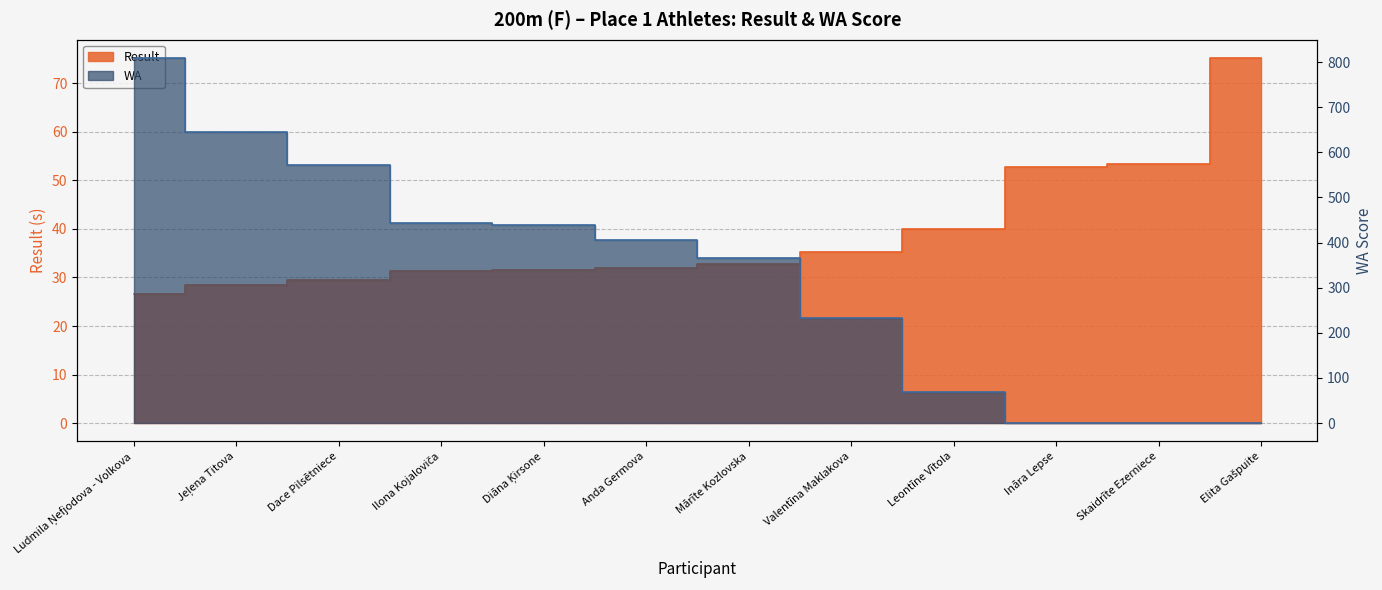

Reading right to left, transcribe all the data shown in this chart.

Result: Elita Gašpuite=75.2	Skaidrīte Ezerniece=53.3	Ināra Lepse=52.7	Leontīne Vītola=39.9	Valentīna Maklakova=35.3	Mārīte Kozlovska=32.7	Anda Germova=32.0	Diāna Ķirsone=31.5	Ilona Kojaloviča=31.4	Dace Pilsētniece=29.5	Jeļena Titova=28.6	Ludmila Ņefjodova - Volkova=26.5
WA: Elita Gašpuite=0.0	Skaidrīte Ezerniece=0.0	Ināra Lepse=0.0	Leontīne Vītola=69.0	Valentīna Maklakova=232.0	Mārīte Kozlovska=365.0	Anda Germova=406.0	Diāna Ķirsone=438.0	Ilona Kojaloviča=443.0	Dace Pilsētniece=571.0	Jeļena Titova=644.0	Ludmila Ņefjodova - Volkova=809.0